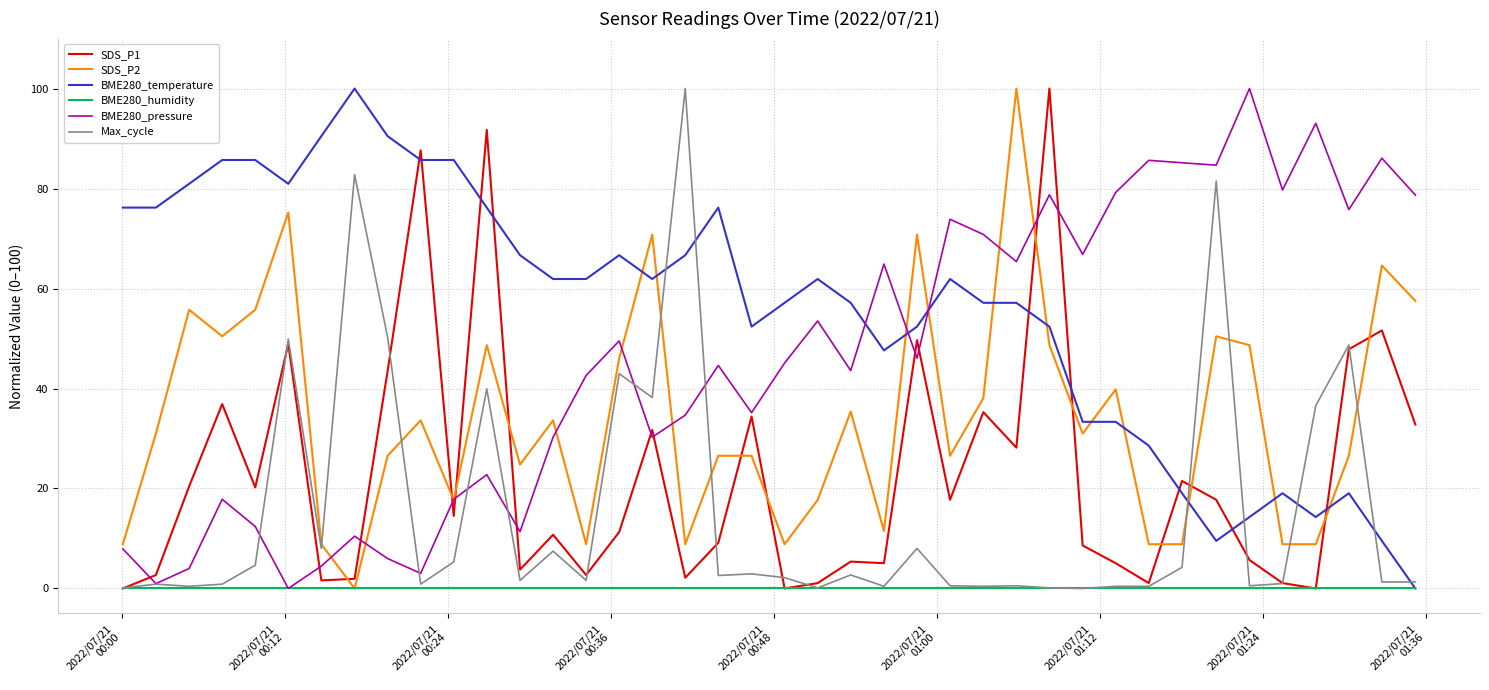

After their last crossing, which series has the higher values: Max_cycle or SDS_P1?

SDS_P1